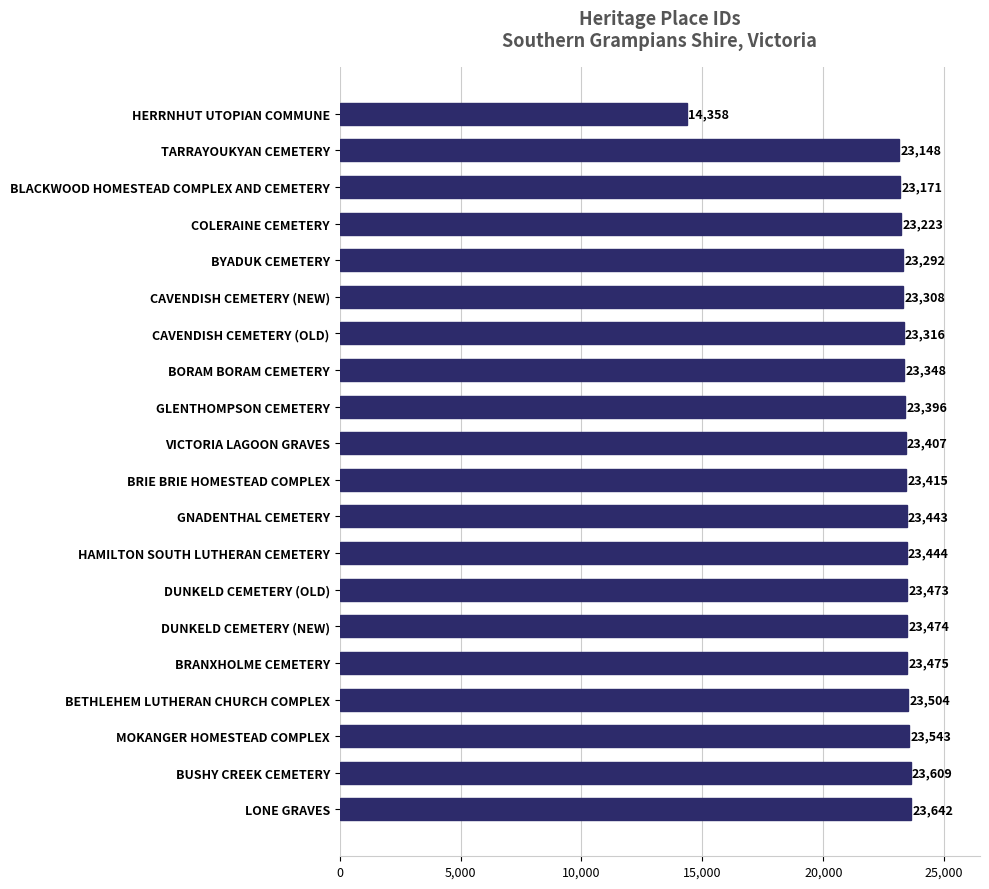

List the labels in order of value, largest first.

LONE GRAVES, BUSHY CREEK CEMETERY, MOKANGER HOMESTEAD COMPLEX, BETHLEHEM LUTHERAN CHURCH COMPLEX, BRANXHOLME CEMETERY, DUNKELD CEMETERY (NEW), DUNKELD CEMETERY (OLD), HAMILTON SOUTH LUTHERAN CEMETERY, GNADENTHAL CEMETERY, BRIE BRIE HOMESTEAD COMPLEX, VICTORIA LAGOON GRAVES, GLENTHOMPSON CEMETERY, BORAM BORAM CEMETERY, CAVENDISH CEMETERY (OLD), CAVENDISH CEMETERY (NEW), BYADUK CEMETERY, COLERAINE CEMETERY, BLACKWOOD HOMESTEAD COMPLEX AND CEMETERY, TARRAYOUKYAN CEMETERY, HERRNHUT UTOPIAN COMMUNE